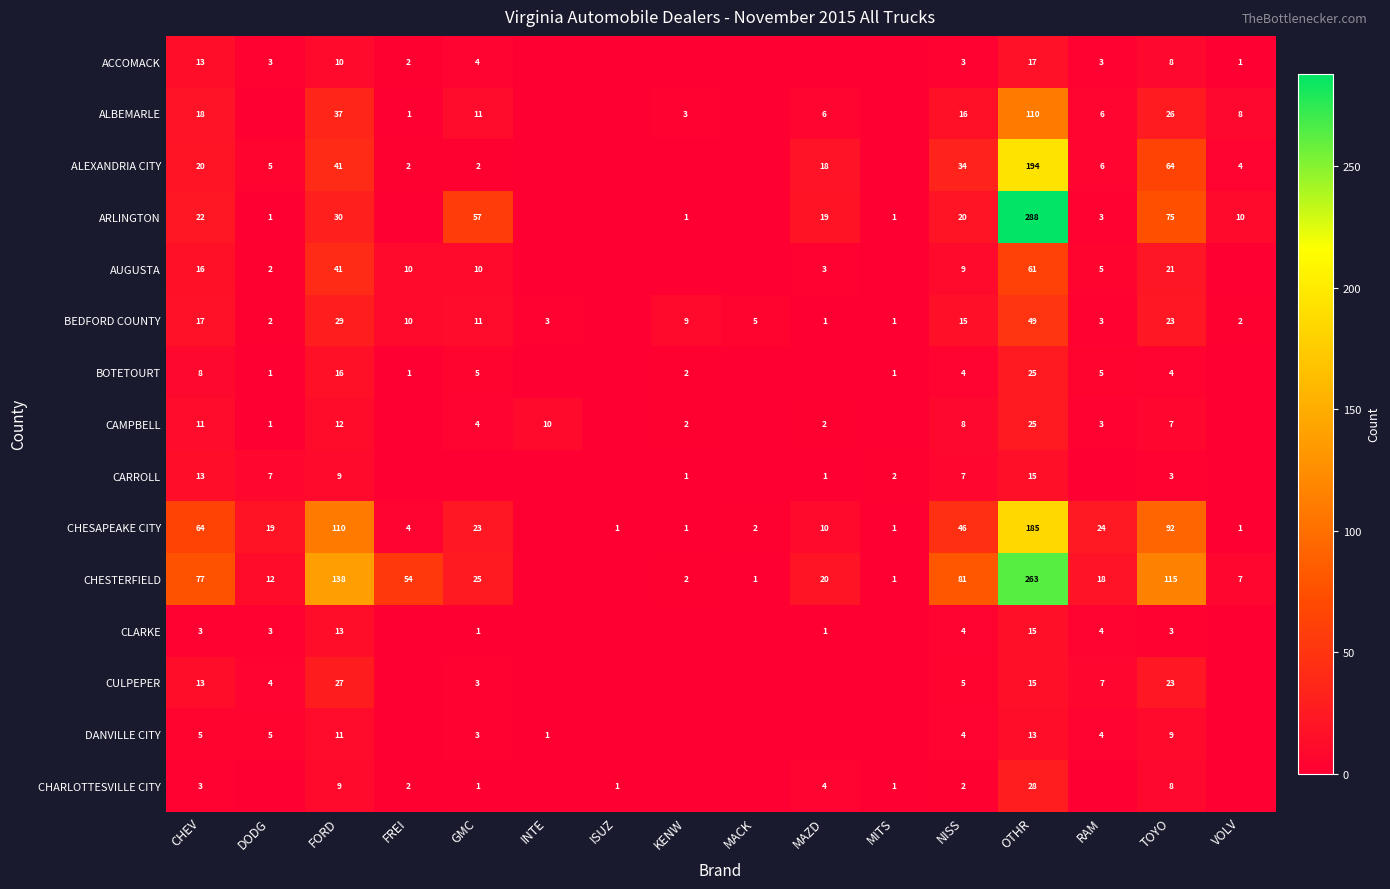

What is the maximum value for CLARKE?

15